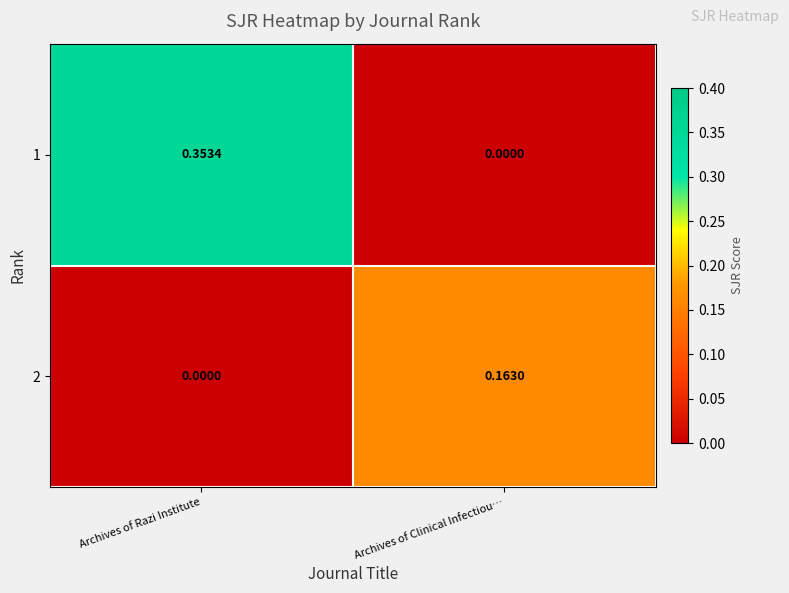

Which series has the largest total across all categories?

1